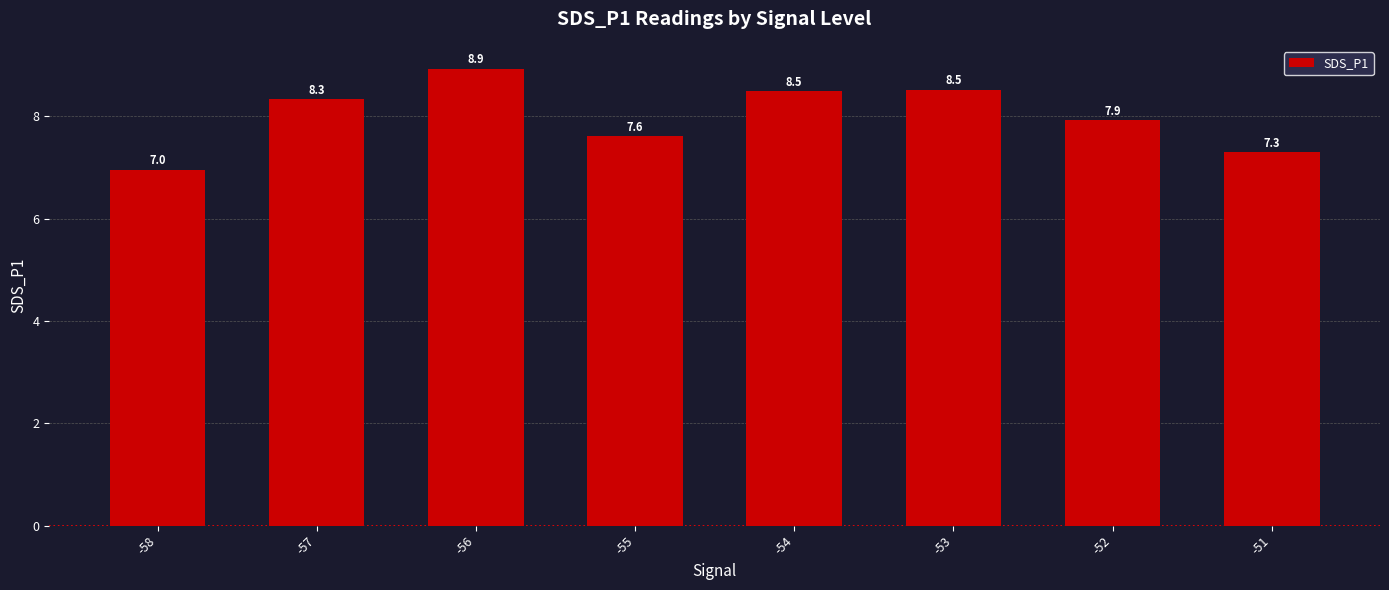

Where is the data nearest to the value 7?

-58